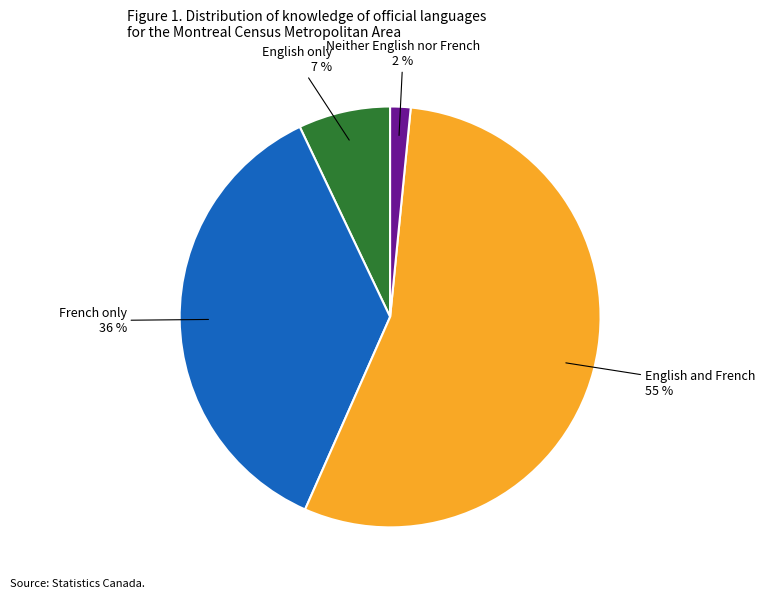

How many segments does this pie chart have?

4